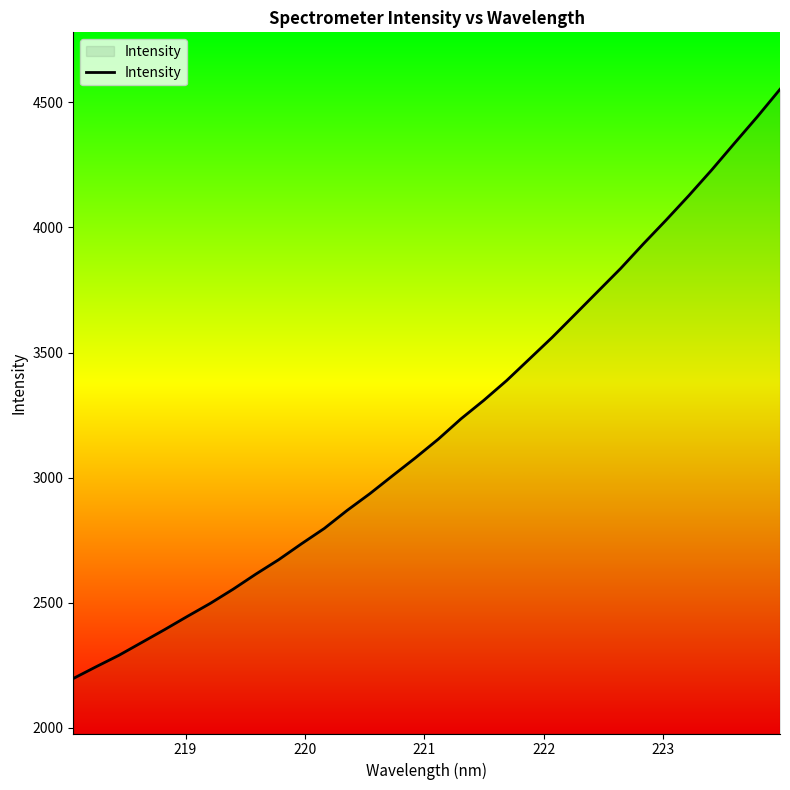

What is the difference between the maximum and minimum values?

2354.4